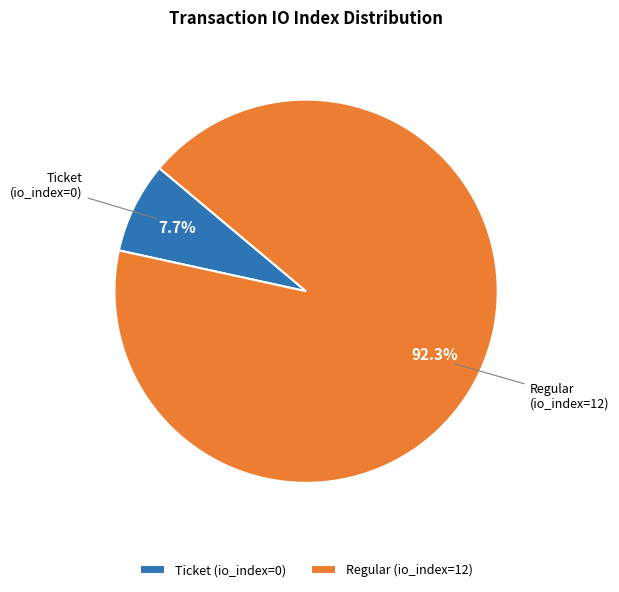

How many slices are in this pie chart?

2